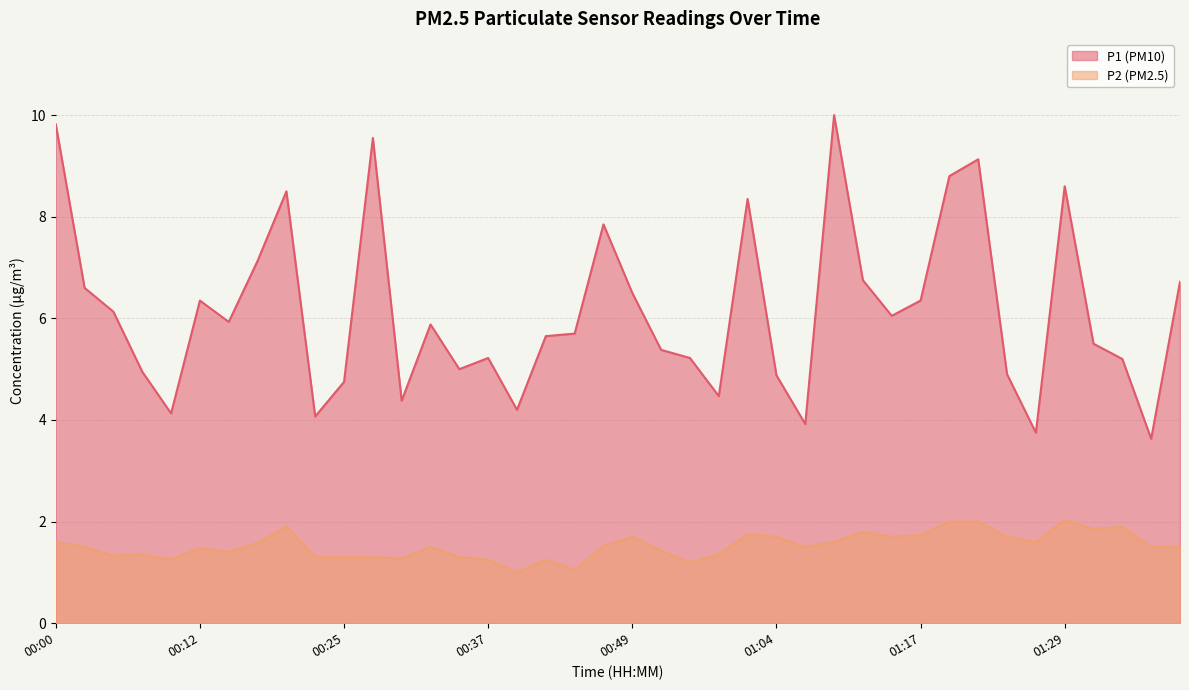

Reading right to left, what are all the values shown in this chart?

P1: 6.7	3.6	5.2	5.5	8.6	3.8	4.9	9.1	8.8	6.3	6.0	6.8	10.0	3.9	4.9	8.3	4.5	5.2	5.4	6.5	7.8	5.7	5.7	4.2	5.2	5.0	5.9	4.4	9.6	4.8	4.1	8.5	7.1	5.9	6.3	4.1	5.0	6.1	6.6	9.8
P2: 1.5	1.5	1.9	1.9	2.0	1.6	1.7	2.0	2.0	1.7	1.7	1.8	1.6	1.5	1.7	1.8	1.4	1.2	1.4	1.7	1.5	1.1	1.2	1.0	1.2	1.3	1.5	1.3	1.3	1.3	1.3	1.9	1.6	1.4	1.5	1.2	1.4	1.3	1.5	1.6